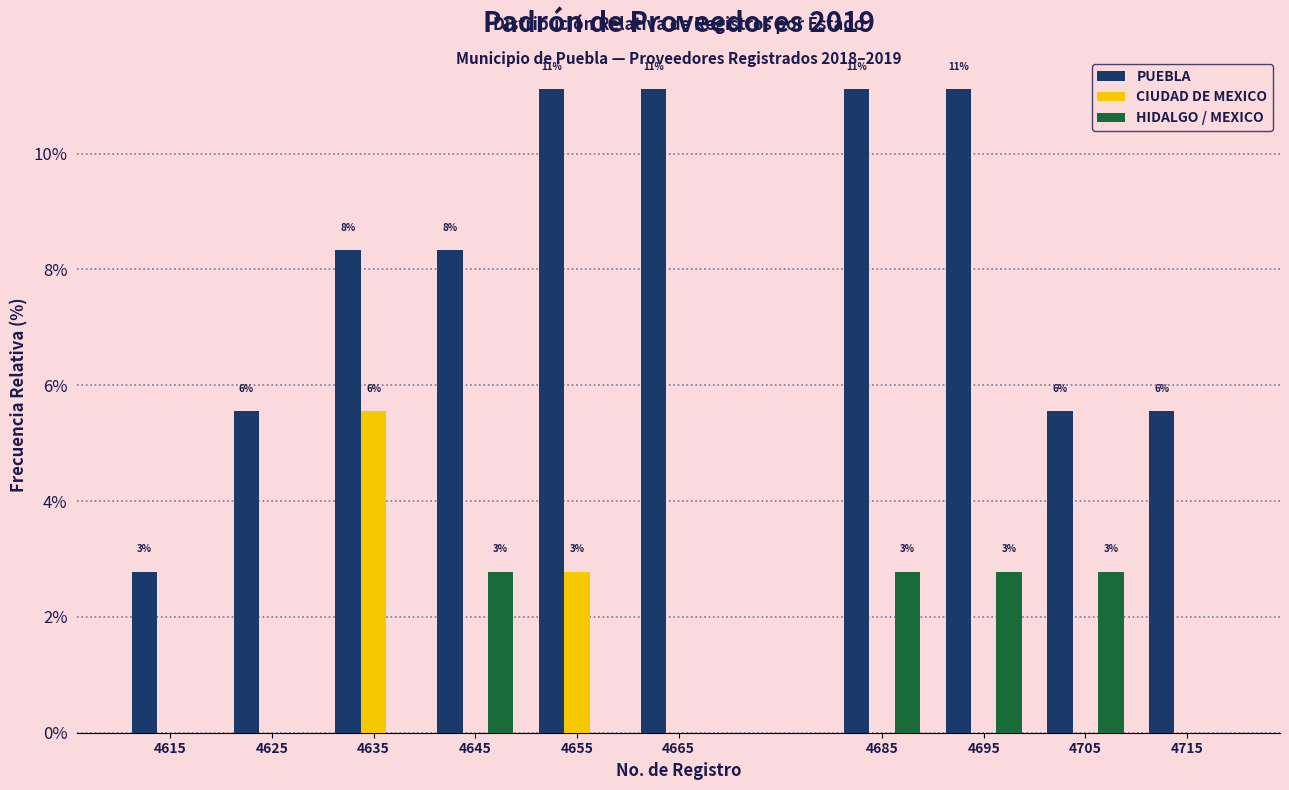

How many groups of bars are there?

10